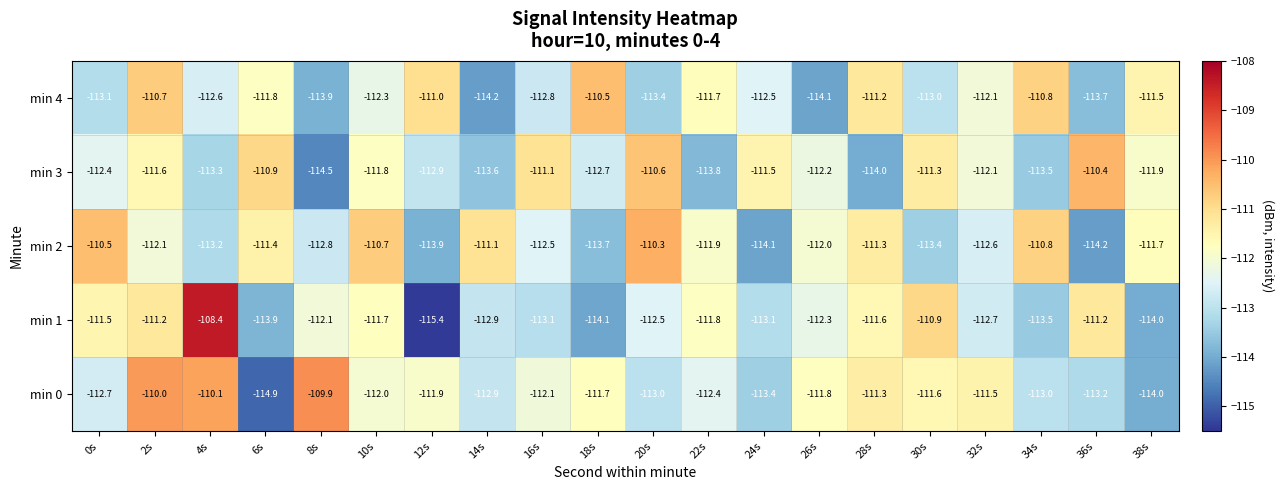

True or false: min 3 has a value of -113.6 at 14s.

True